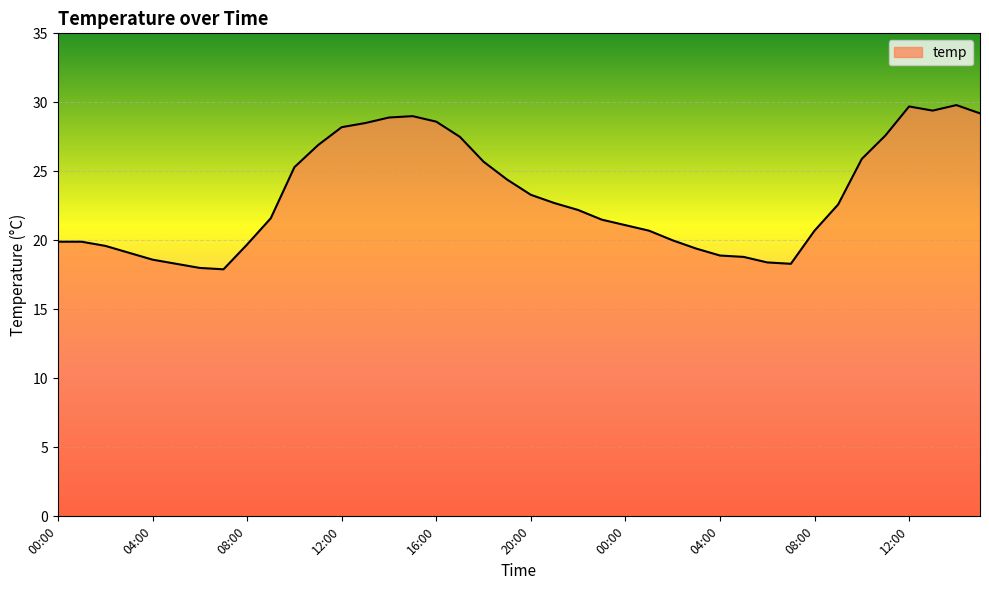

How many values are below 22?

20